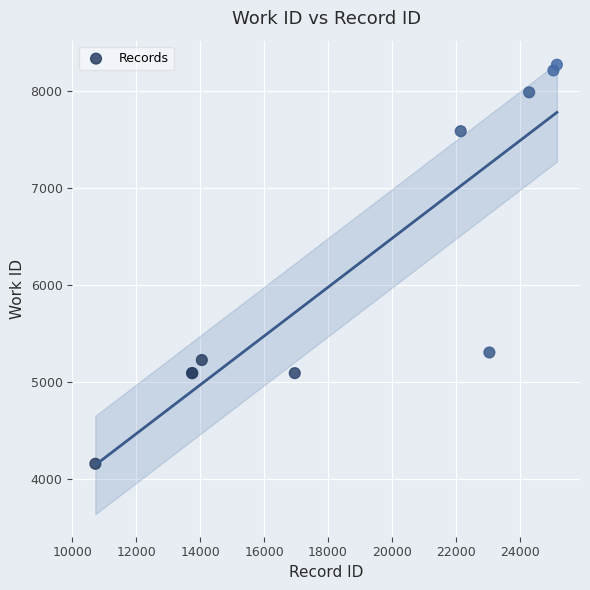

What Y value in the scatter plot is closest to 6211?

5301